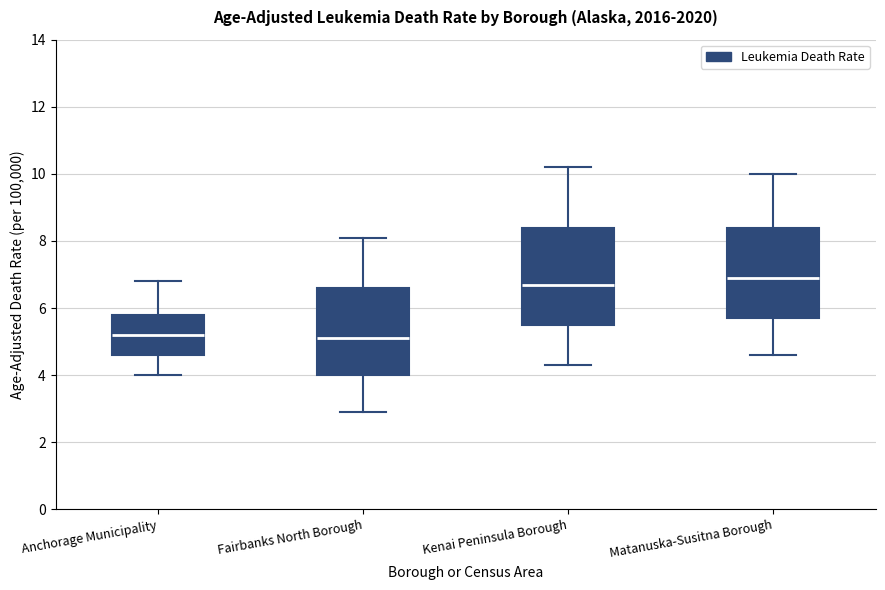

Which box is the tallest, from its lower edge to its upper edge?

Kenai Peninsula Borough